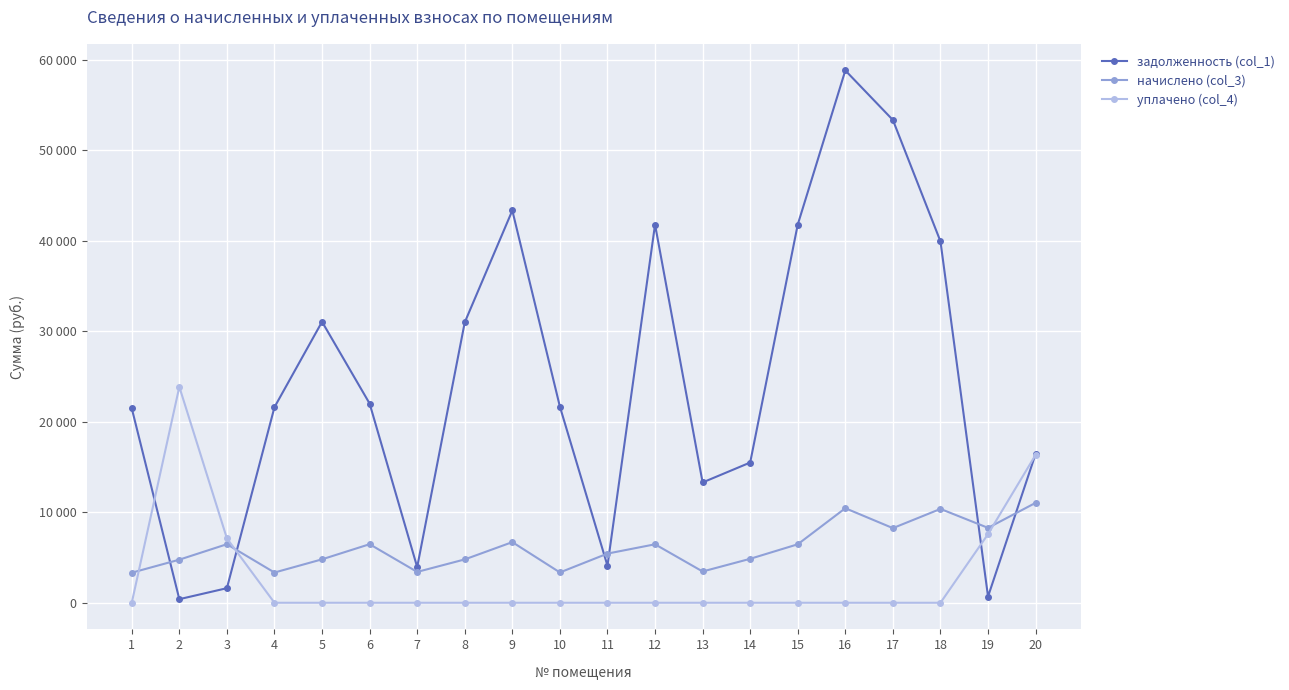

At which category does задолженность (col_1) reach its first local peak?

5